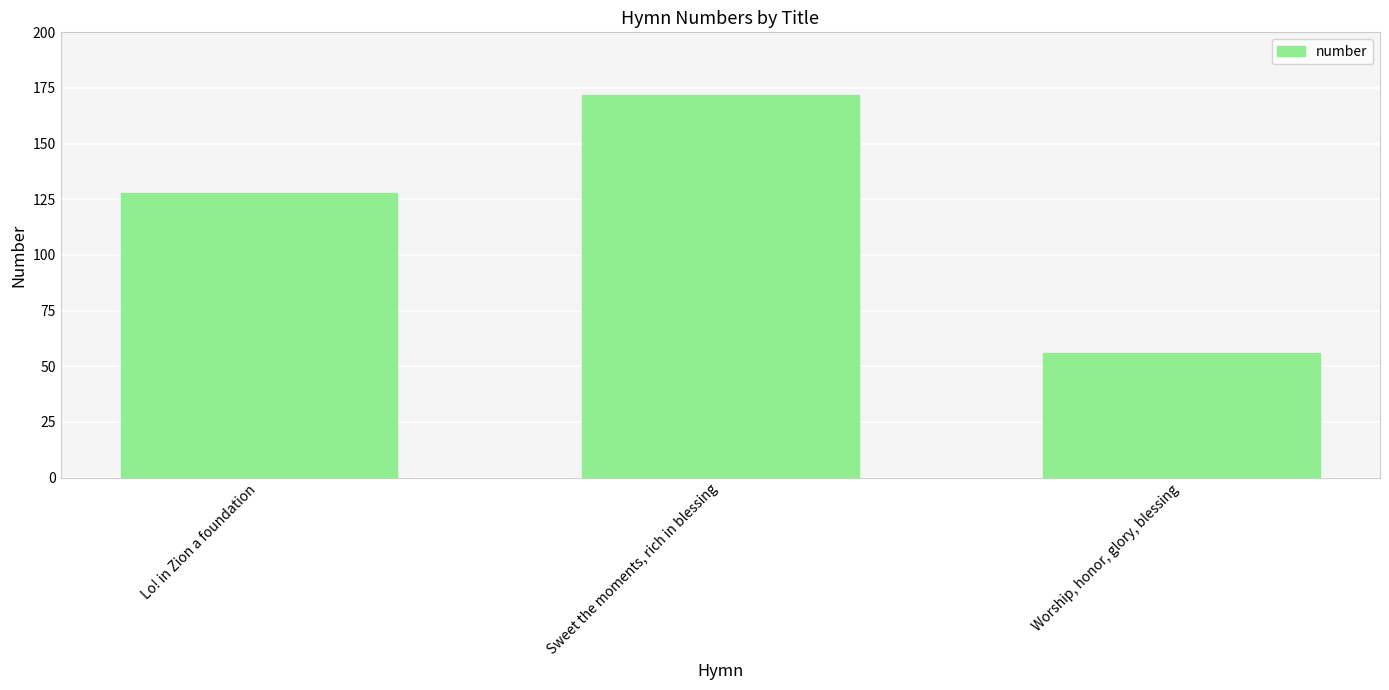

List the labels in order of value, smallest first.

Worship, honor, glory, blessing, Lo! in Zion a foundation, Sweet the moments, rich in blessing